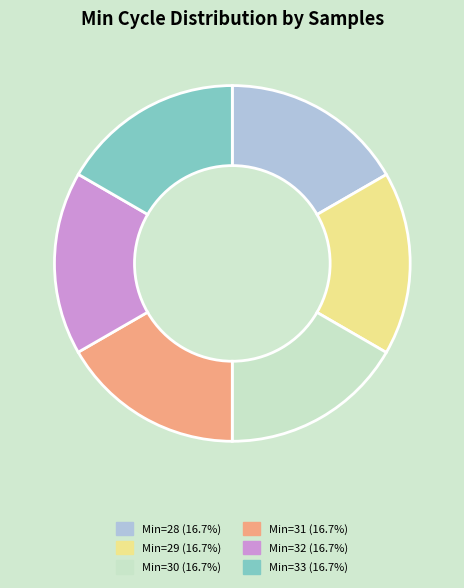

Does any single category account for the majority?

No